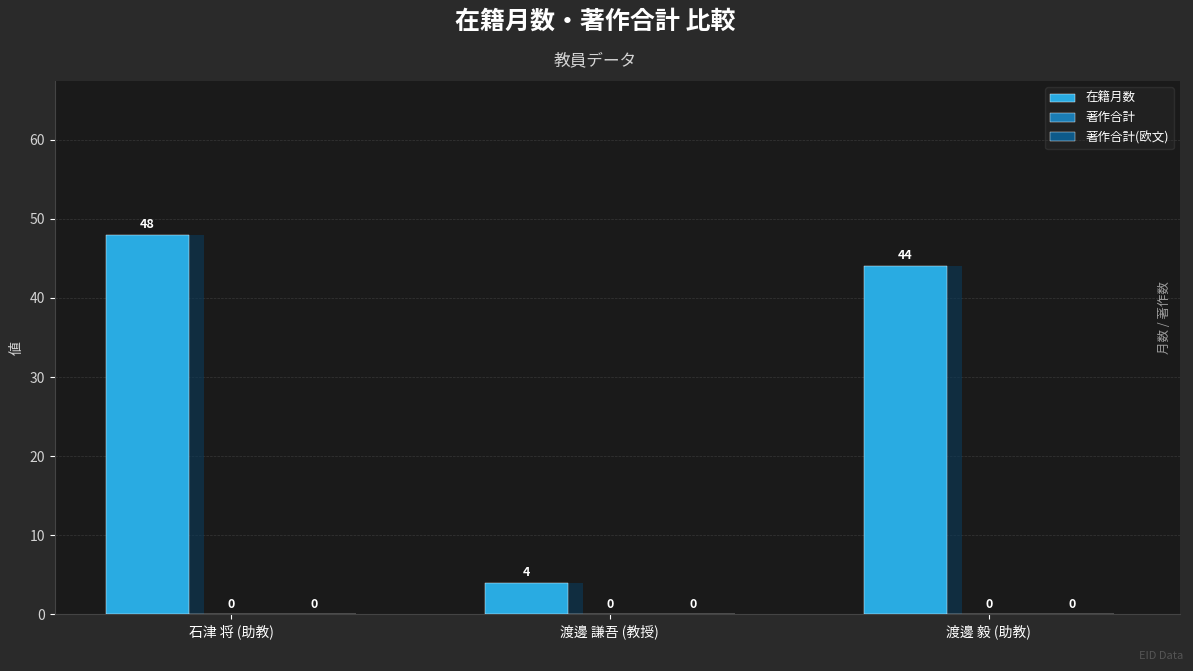

What is the total value across all series at 石津 将 (助教)?

48